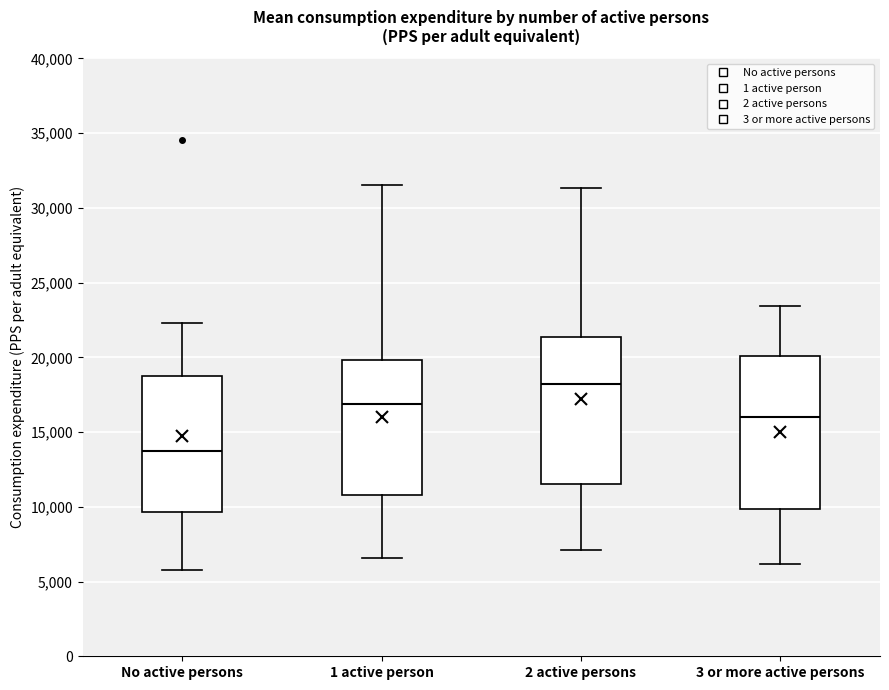

Which box's median line is the highest?

2 active persons